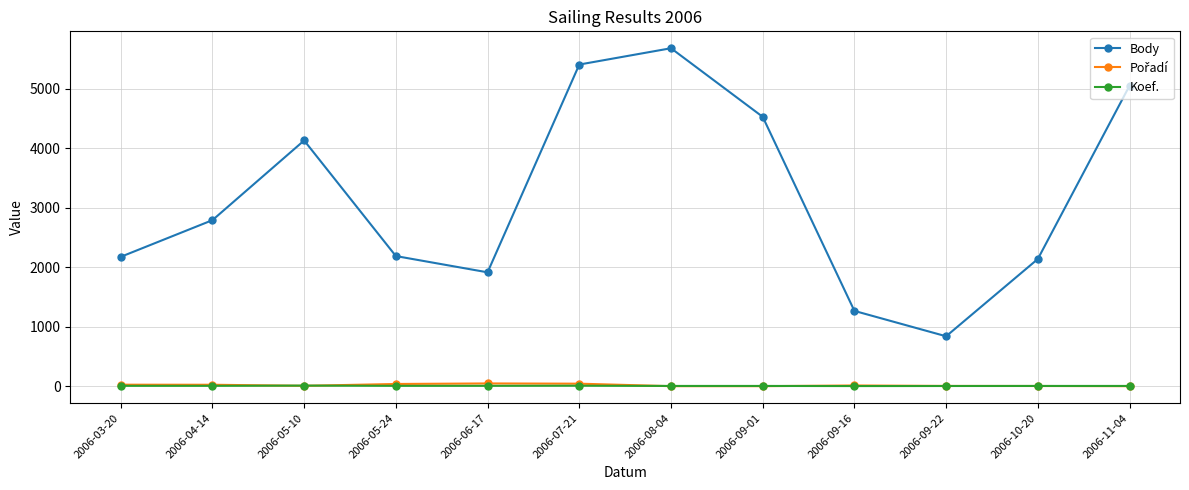

Which series has the widest spread of values?

Body